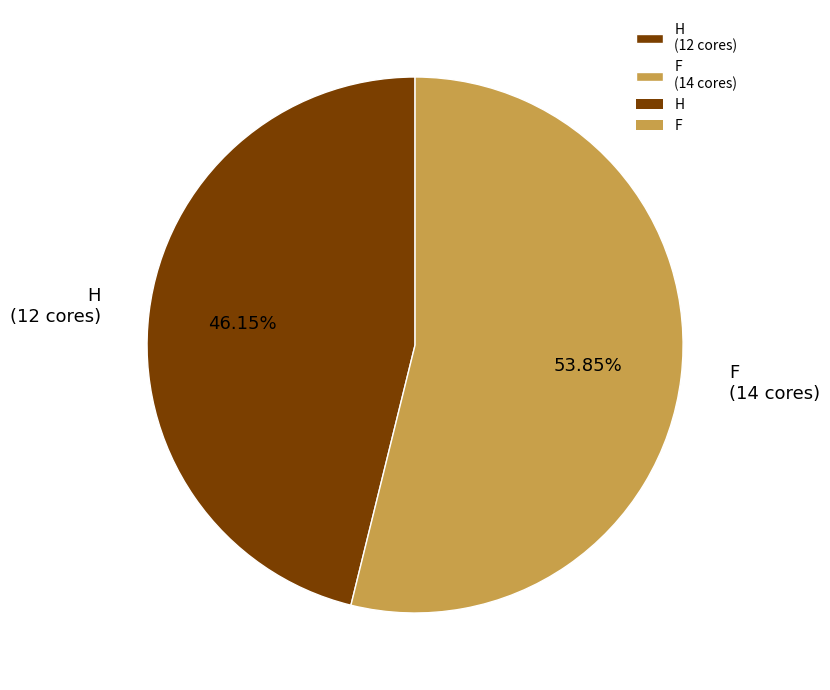

How many segments does this pie chart have?

2